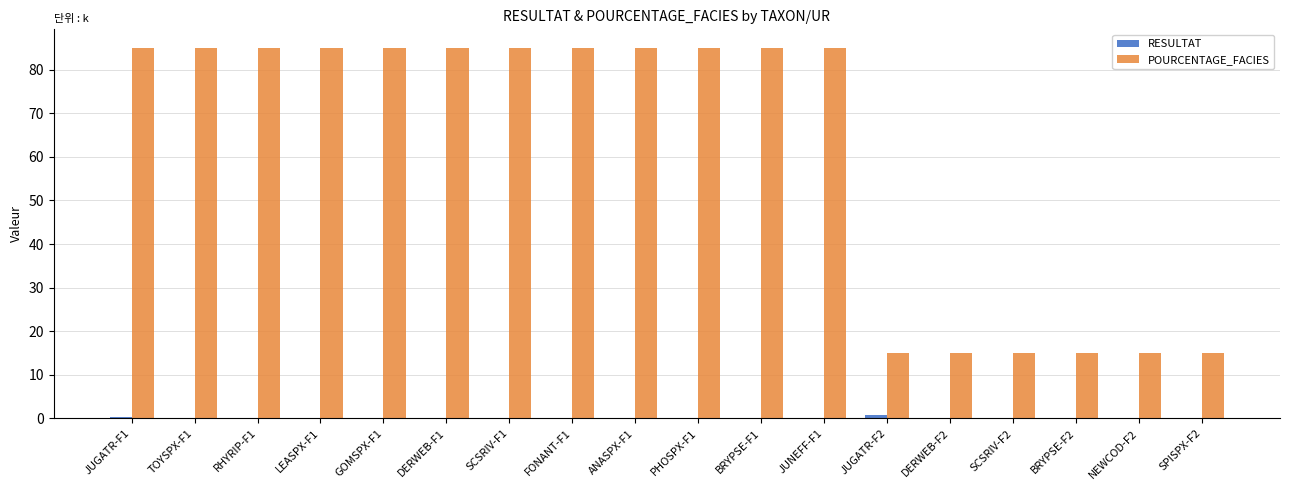

True or false: POURCENTAGE_FACIES has a value of 3.0 at SCSRIV-F2.

False